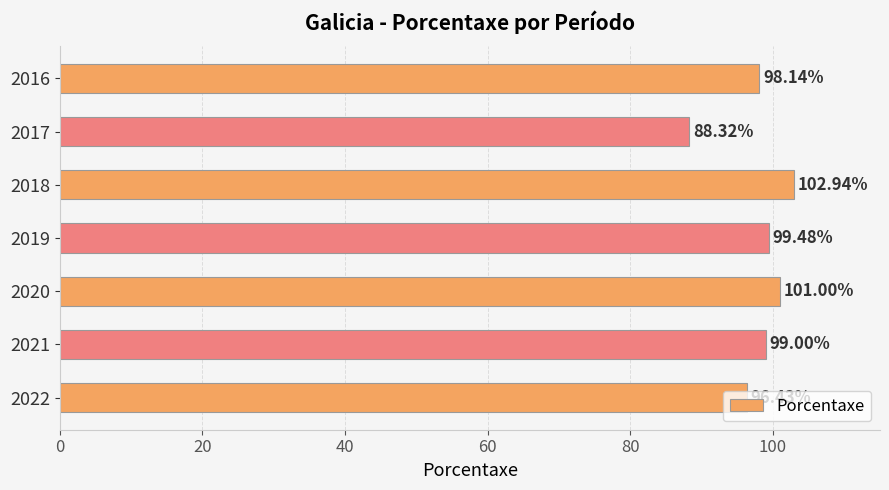

What is the difference between the maximum and second lowest values?

6.5